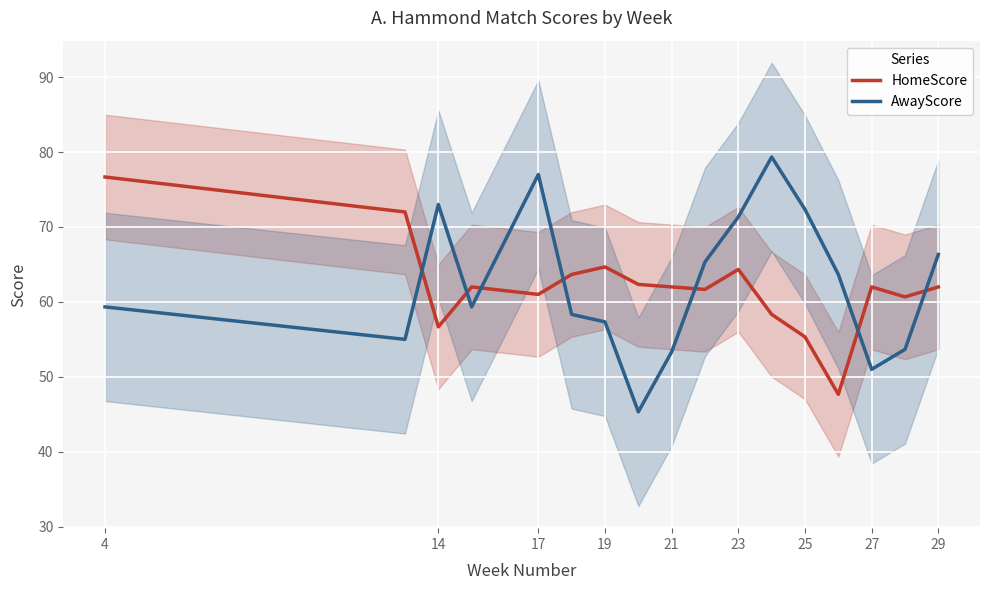

The AwayScore series shows 72.3 at 25. True or false?

True